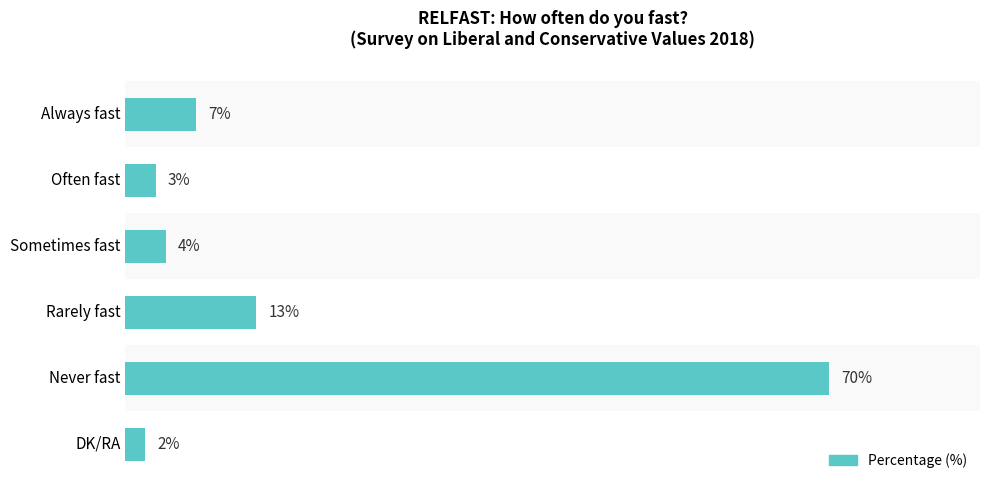

Which label corresponds to the smallest value in the chart?

DK/RA